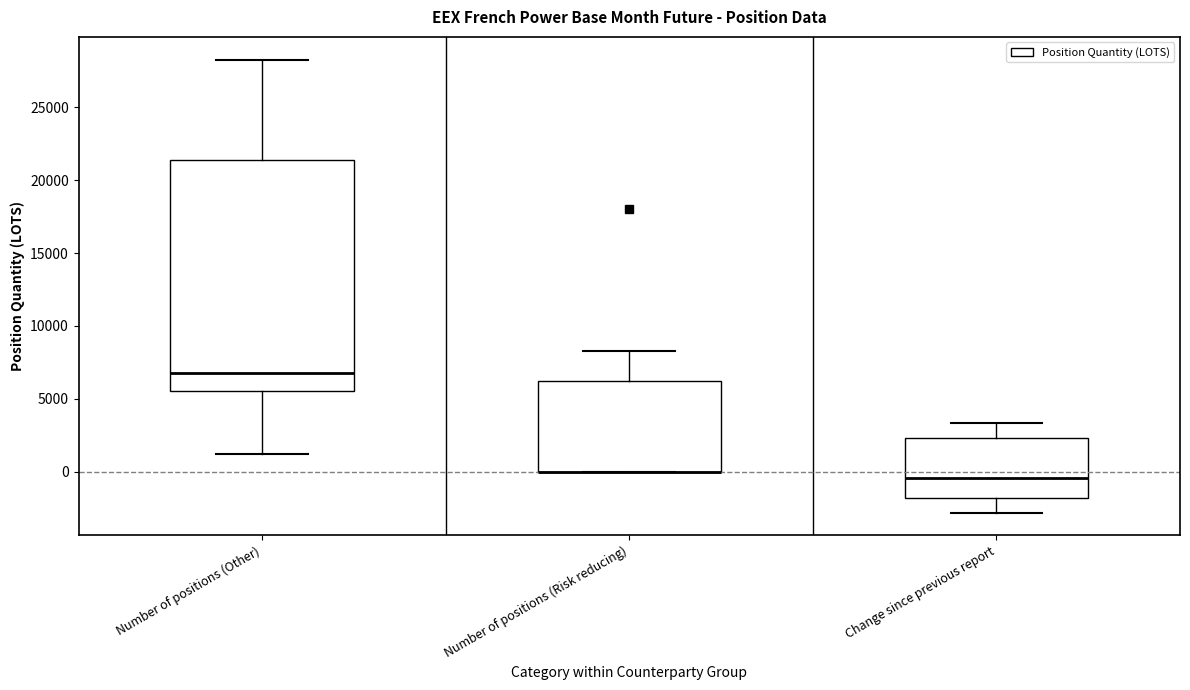

Which box is the tallest, from its lower edge to its upper edge?

Number of positions (Other)